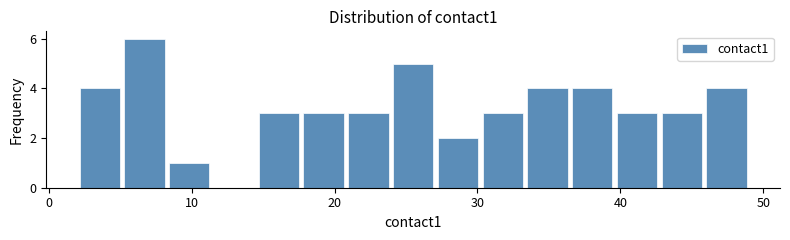

Read against the x-axis, roughly where is the centre of the tallest bar?

7